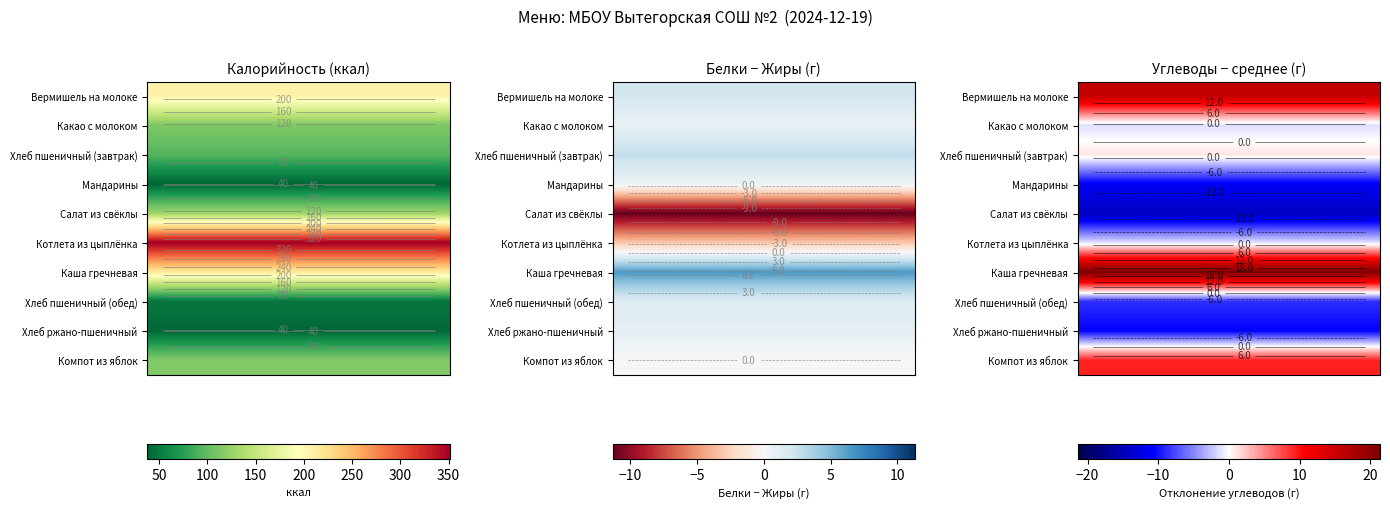

How many data points does each series have?

10